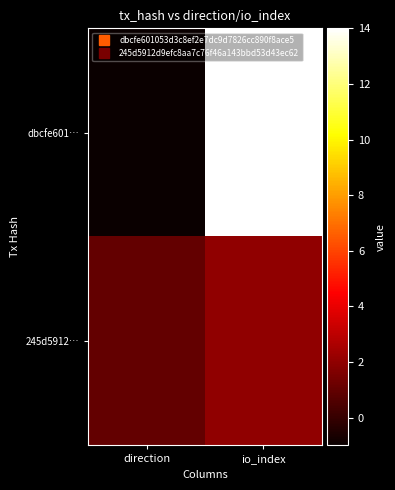

Rank the series by their average value, from lowest to highest.

245d5912…, dbcfe601…